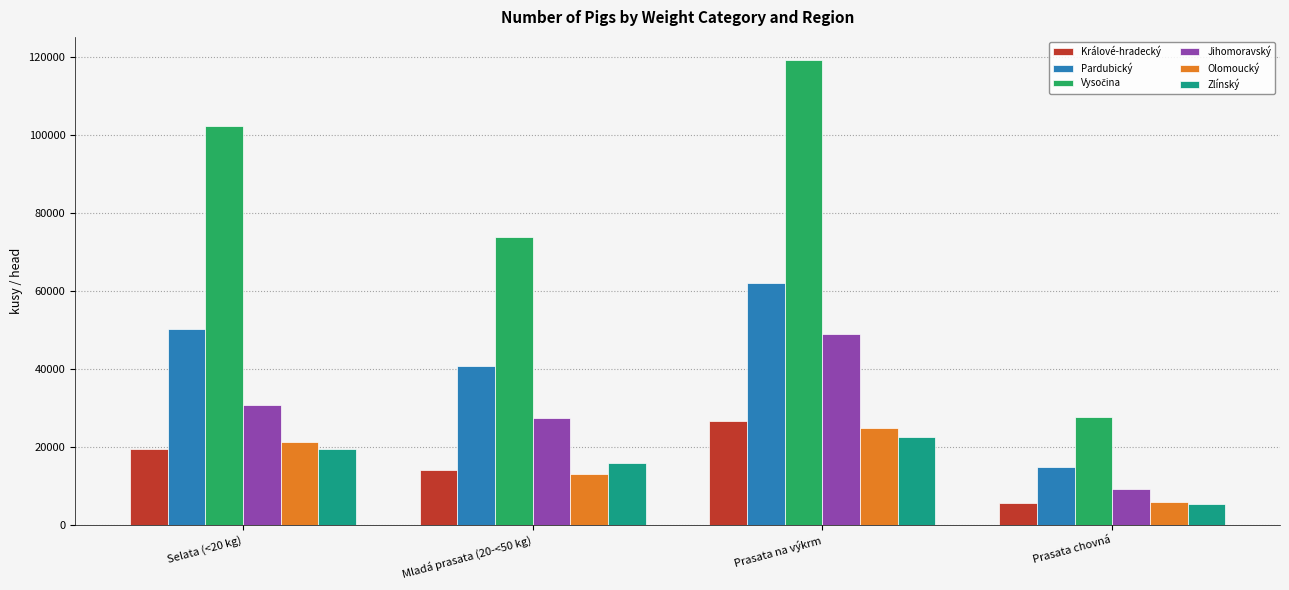

How many data points does each series have?

4